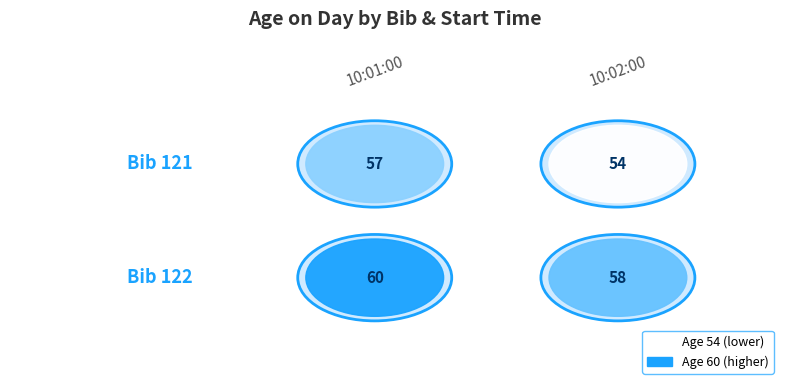

At which category is the sum across all series the highest?

10:01:00